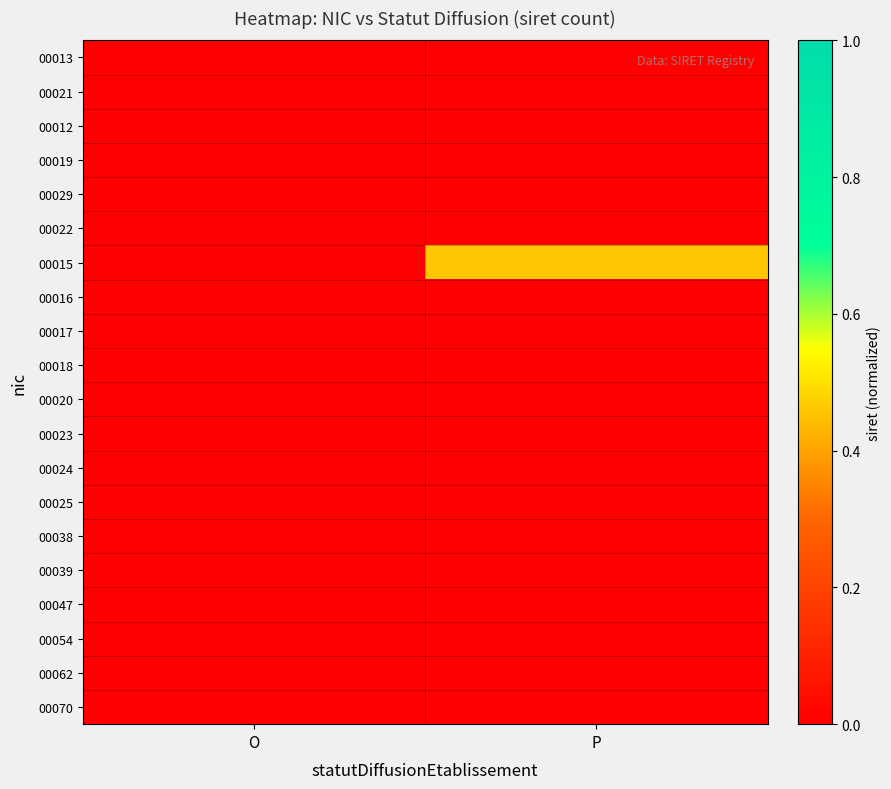

At which category does the chart reach its minimum across all series?

P